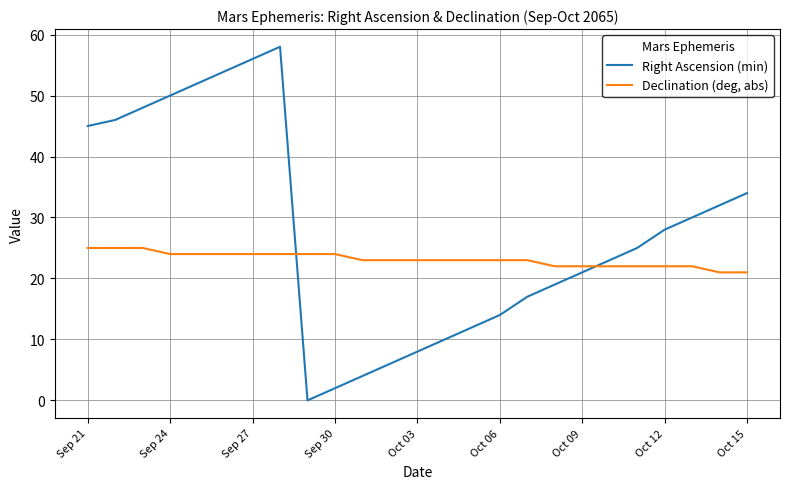

Which series has the largest total across all categories?

Right Ascension (min)